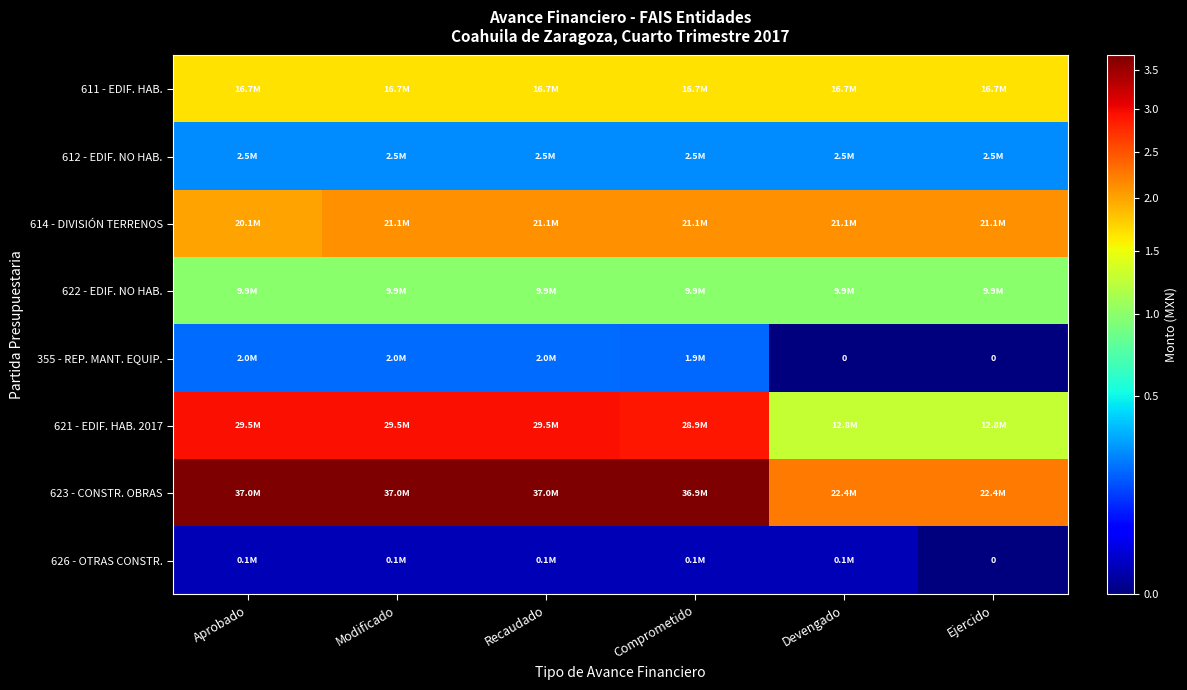

What is the highest value of the 623 - CONSTR. OBRAS series?

37023729.1